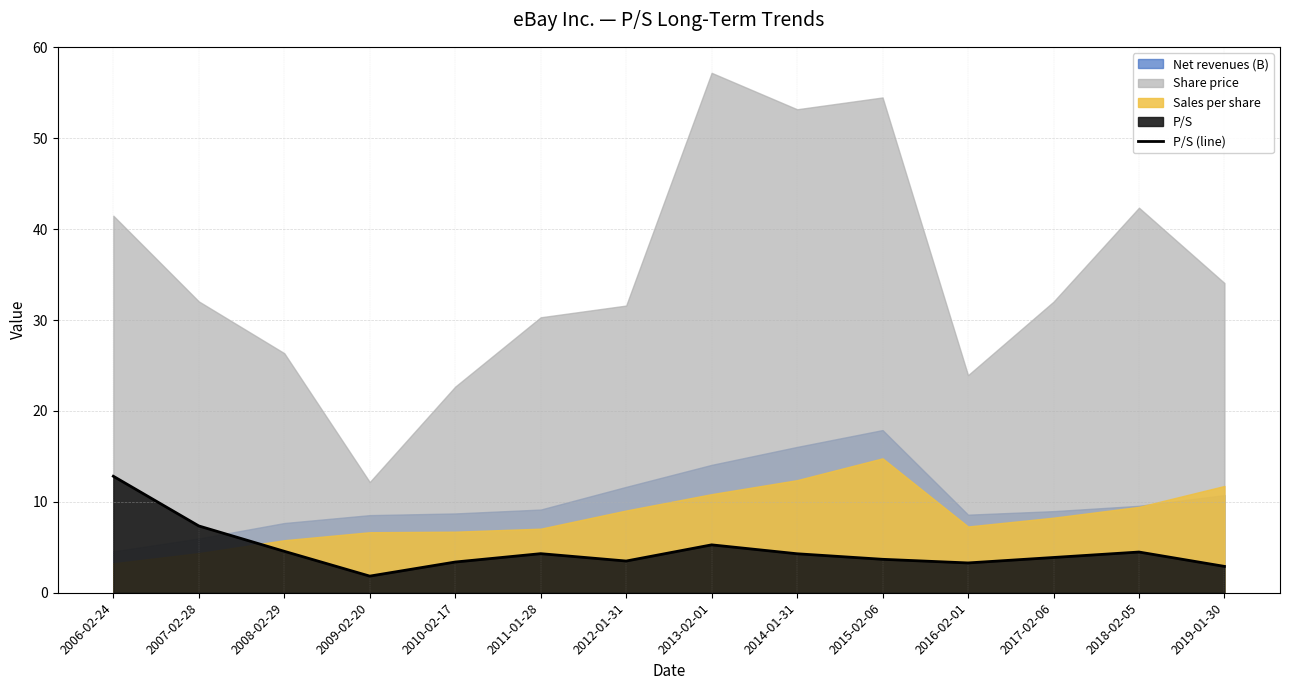

What is the label of the 13th point from the left?

2018-02-05